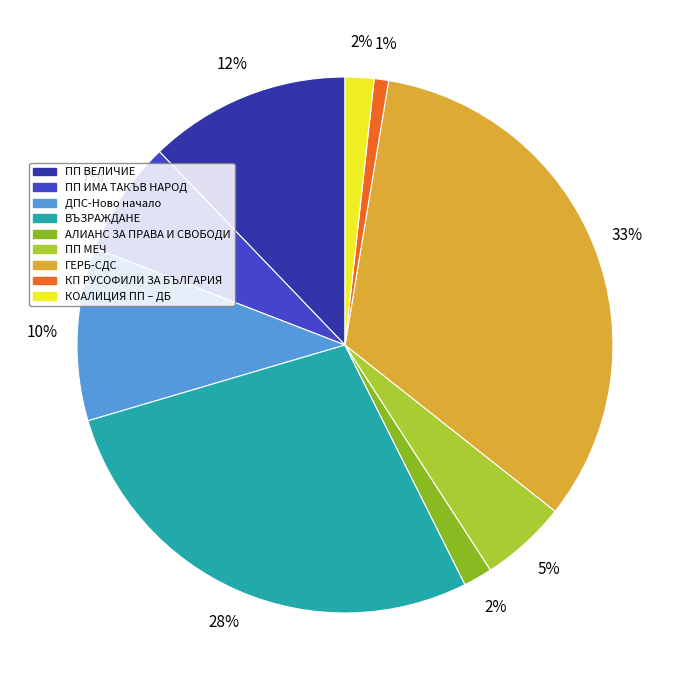

What percentage is the ВЪЗРАЖДАНЕ slice, to the nearest percent?

28%